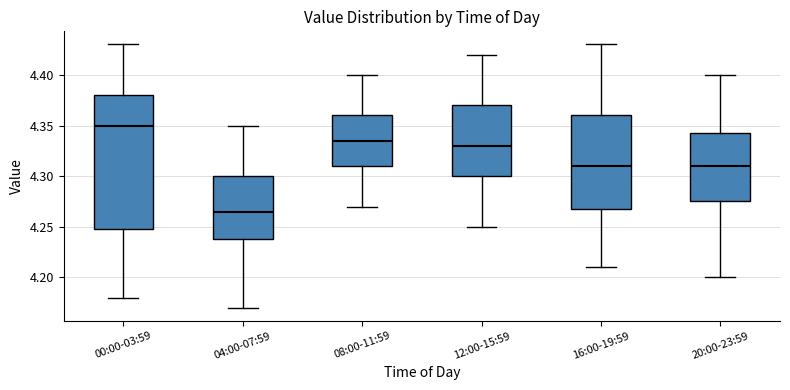

Reading left to right, read every box against the y-axis: the position of its median line, the range the box covers, and the ends of its whiskers. The values are not printed on the chart, so give them approximately, as read against the axis.

00:00-03:59: median 4.350, box 4.250 to 4.380, whiskers 4.180 to 4.430
04:00-07:59: median 4.265, box 4.240 to 4.300, whiskers 4.170 to 4.350
08:00-11:59: median 4.335, box 4.310 to 4.360, whiskers 4.270 to 4.400
12:00-15:59: median 4.330, box 4.300 to 4.370, whiskers 4.250 to 4.420
16:00-19:59: median 4.310, box 4.270 to 4.360, whiskers 4.210 to 4.430
20:00-23:59: median 4.310, box 4.275 to 4.345, whiskers 4.200 to 4.400